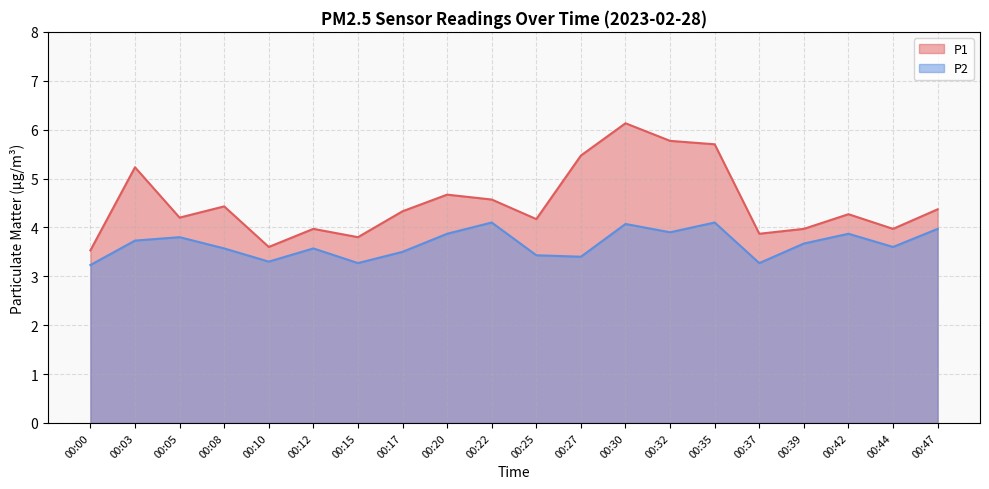

Reading right to left, what are all the values shown in this chart?

P1: 4.4	4.0	4.3	4.0	3.9	5.7	5.8	6.1	5.5	4.2	4.6	4.7	4.3	3.8	4.0	3.6	4.4	4.2	5.2	3.5
P2: 4.0	3.6	3.9	3.7	3.3	4.1	3.9	4.1	3.4	3.4	4.1	3.9	3.5	3.3	3.6	3.3	3.6	3.8	3.7	3.2